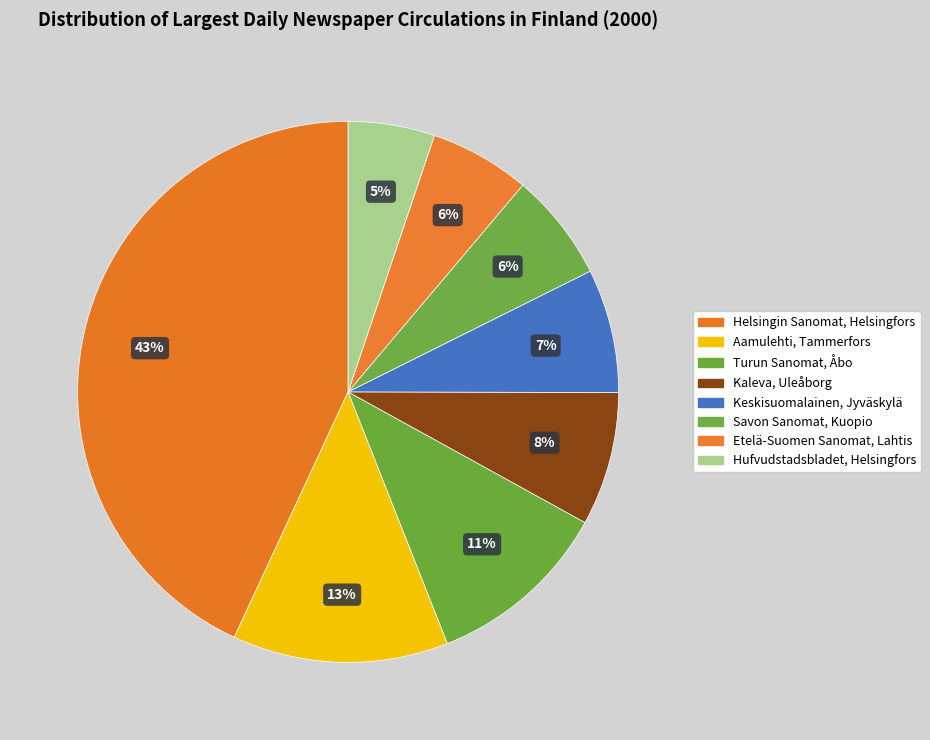

The Turun Sanomat, Åbo slice represents 11% of the pie. True or false?

True